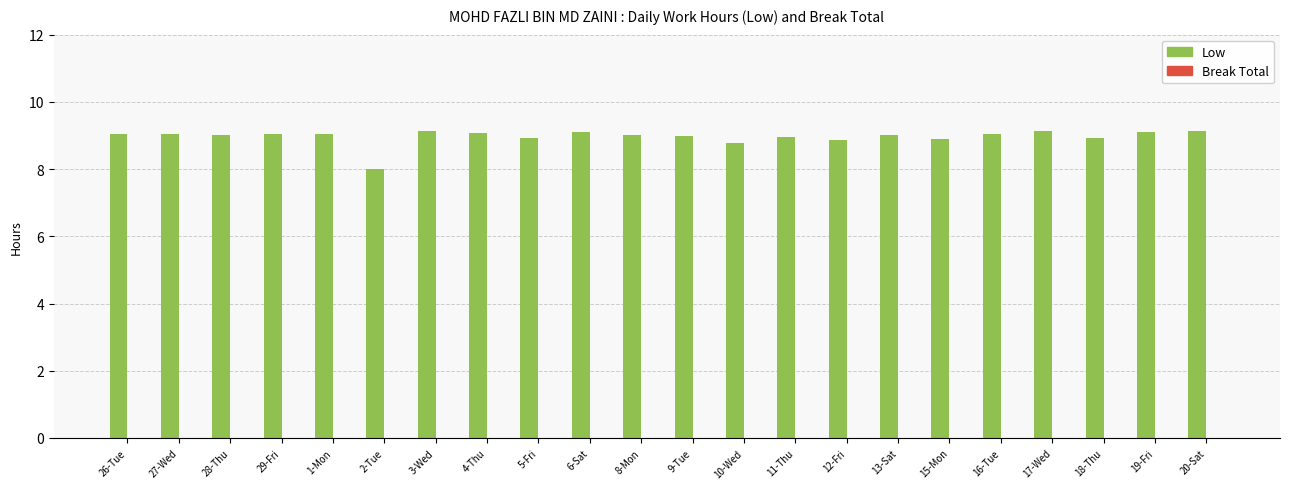

The chart shows a value of 9.1 at 20-Sat. True or false?

True